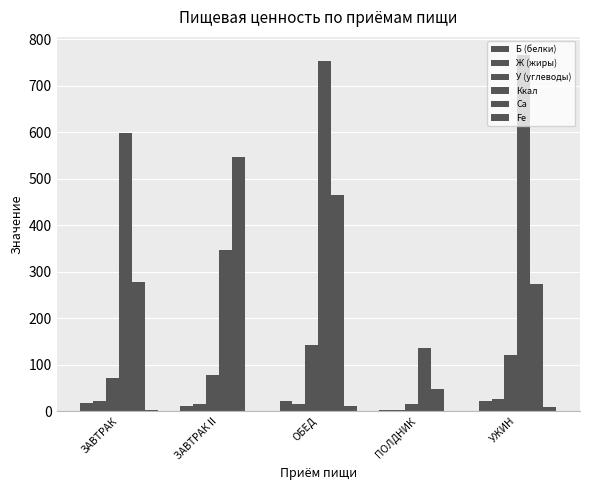

What is the label of the 1st bar from the right?

УЖИН